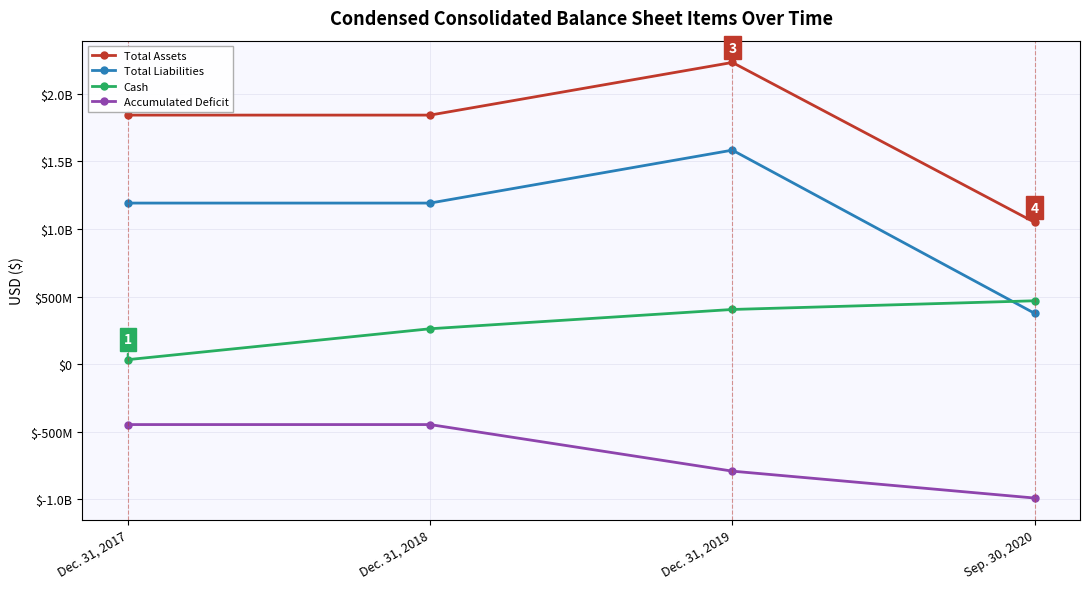

Which series has the largest total across all categories?

Total Assets